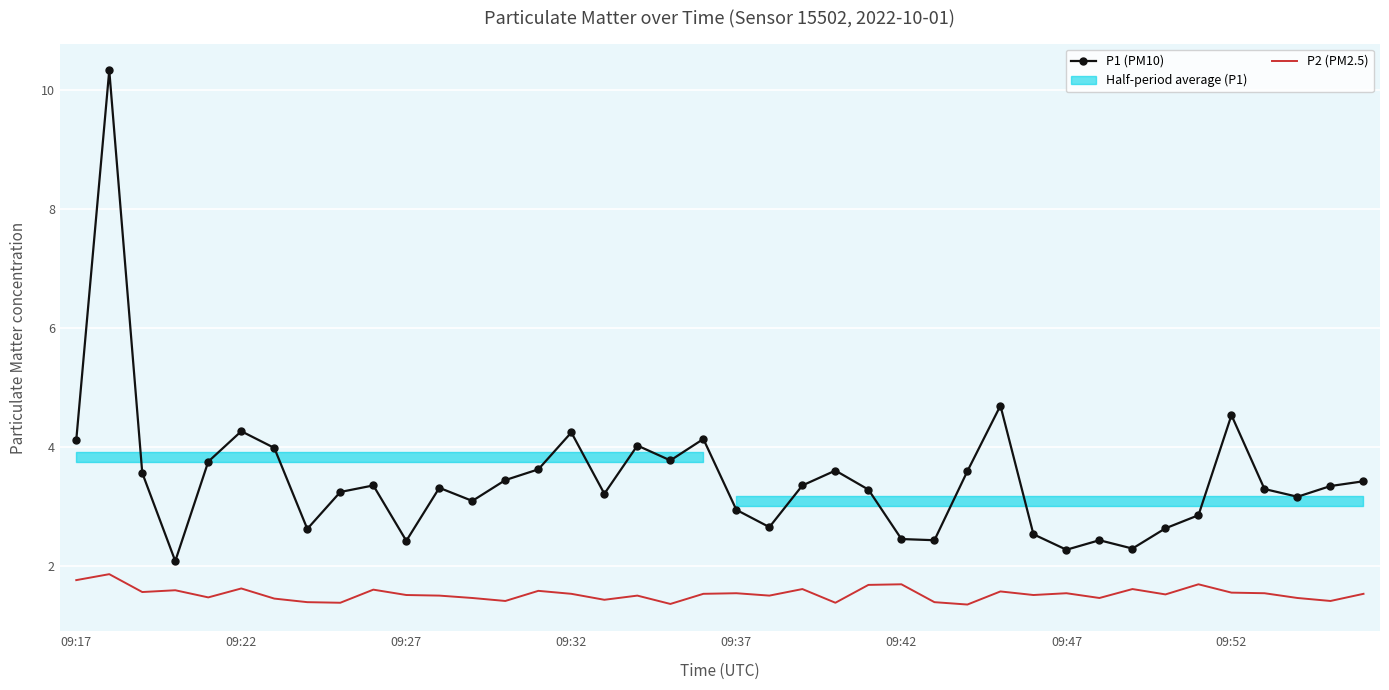

Which series has the largest total across all categories?

P1 (PM10)